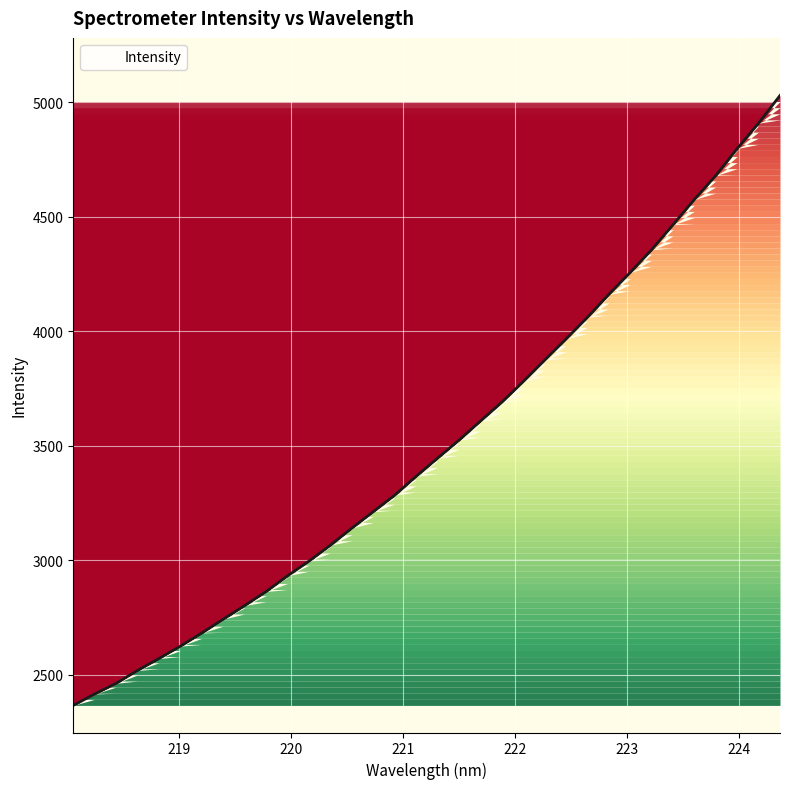

What is the smallest value displayed?

2366.8